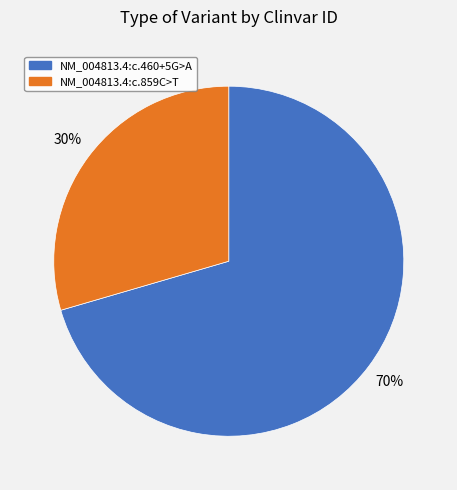

Which slice represents more than half of the pie?

NM_004813.4:c.460+5G>A